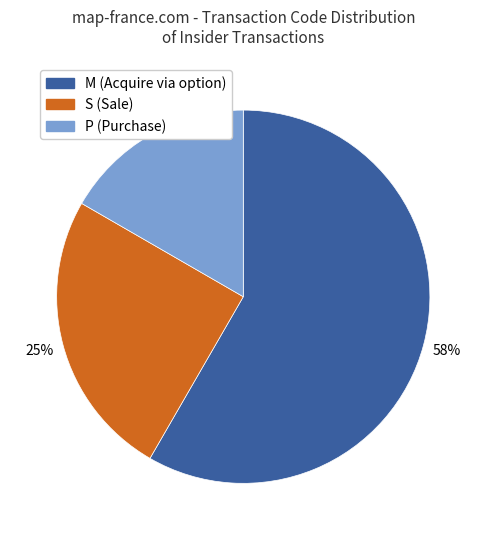

Is there any slice that represents more than half of the pie?

Yes